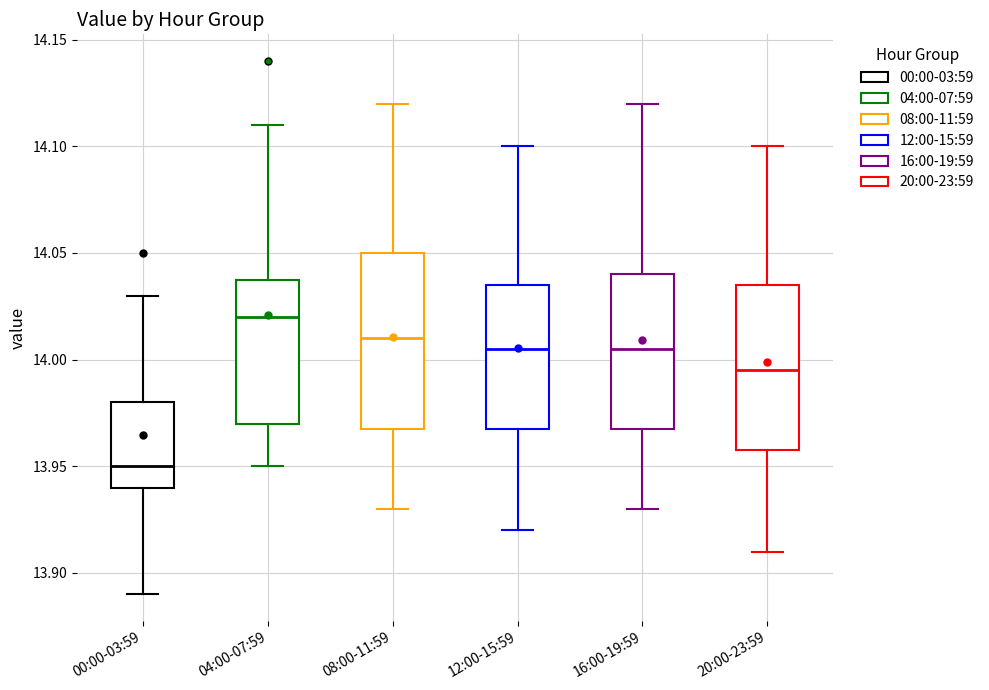

Where does the median line of the box for 16:00-19:59 sit on the y-axis? The values are not printed on the chart, so give them approximately, as read against the axis.

14.005